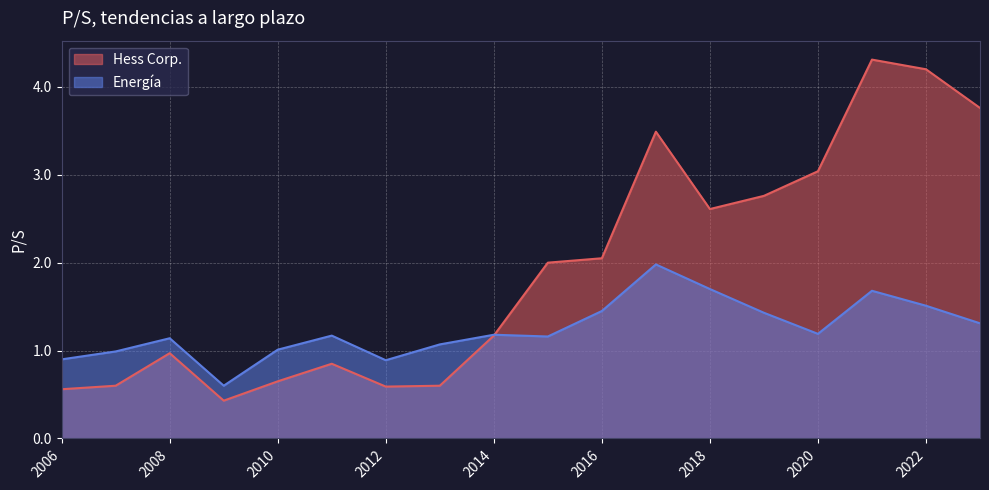

Between 2019-02-21 and 2010-02-26, which is larger?

2019-02-21